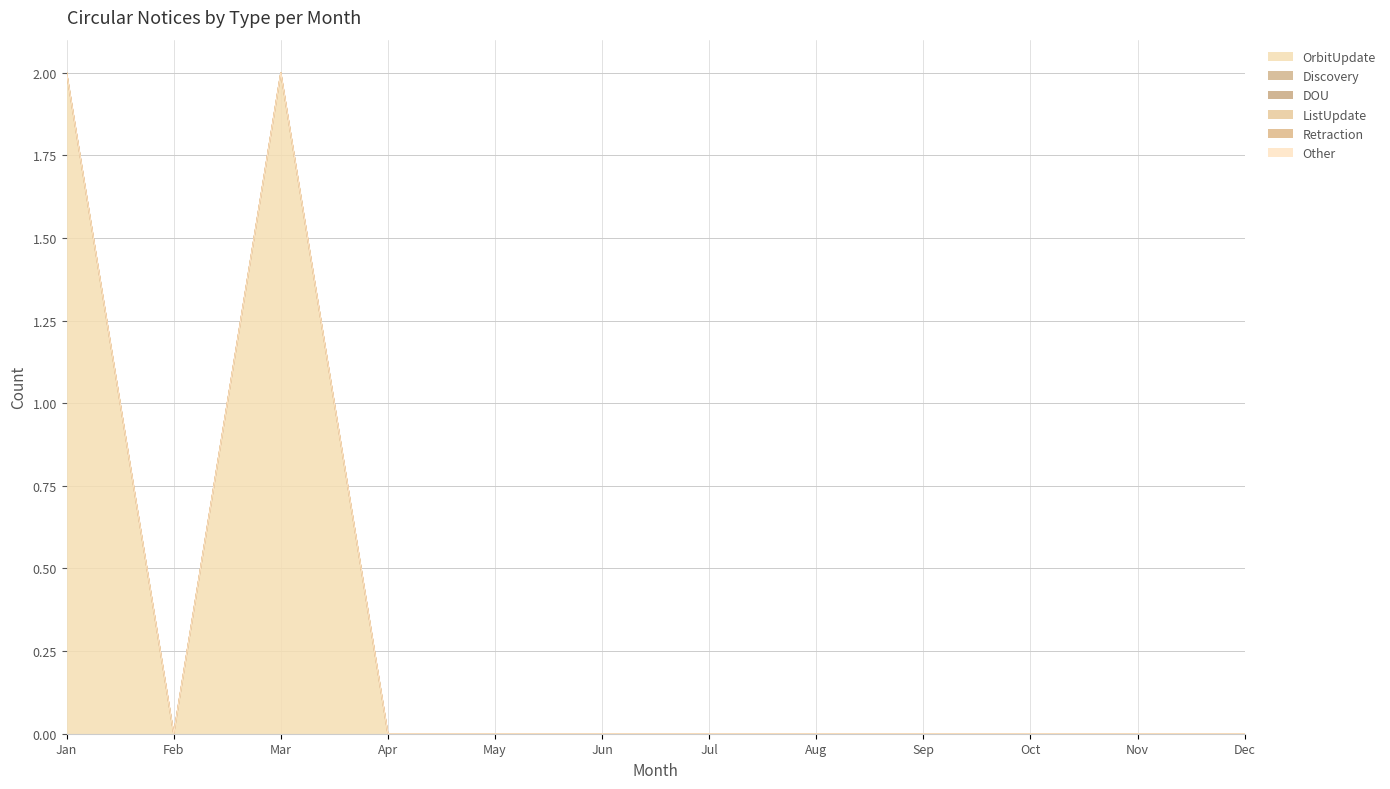

What are all the series names shown in the legend?

OrbitUpdate, Discovery, DOU, ListUpdate, Retraction, Other